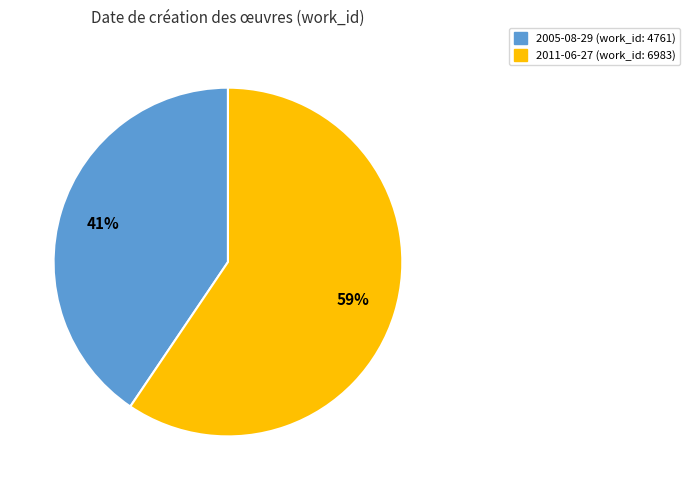

What is the majority slice?

2011-06-27